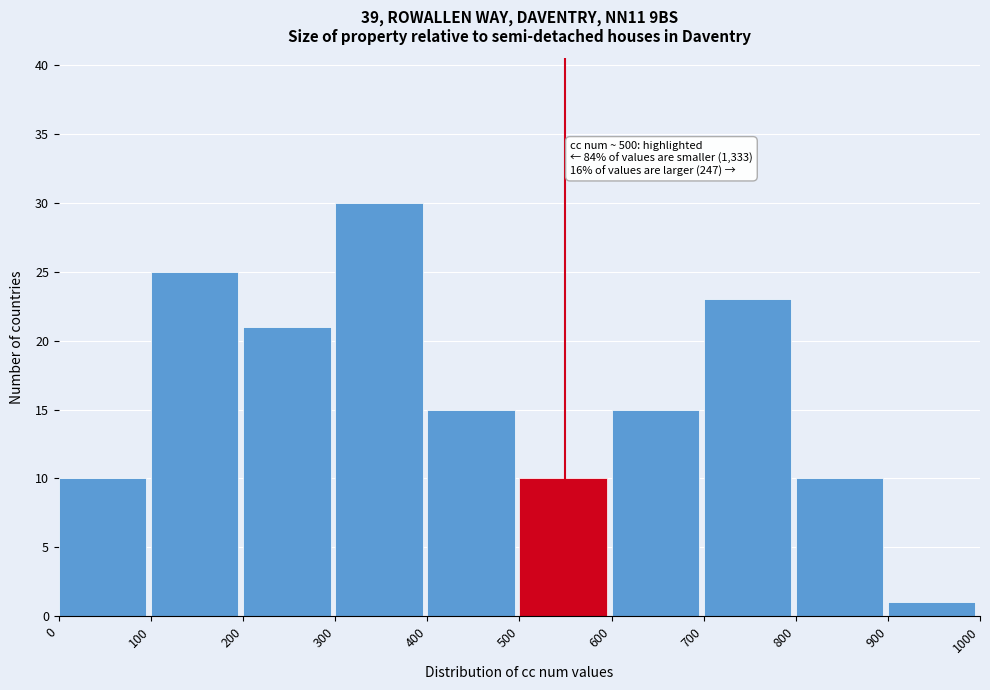

Which range on the x-axis has the tallest bar?

300 to 400